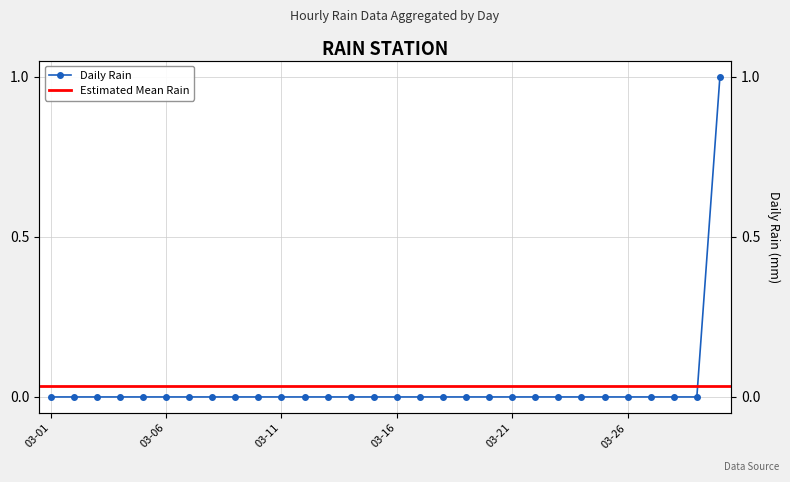

What position from the left is 11?

12